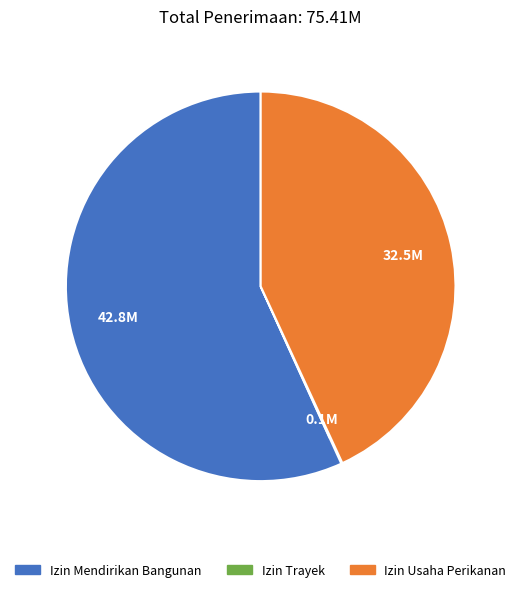

What is the total percentage of retribusi izin usaha perikanan and retribusi izin mendirikan bangunan?

99.9%